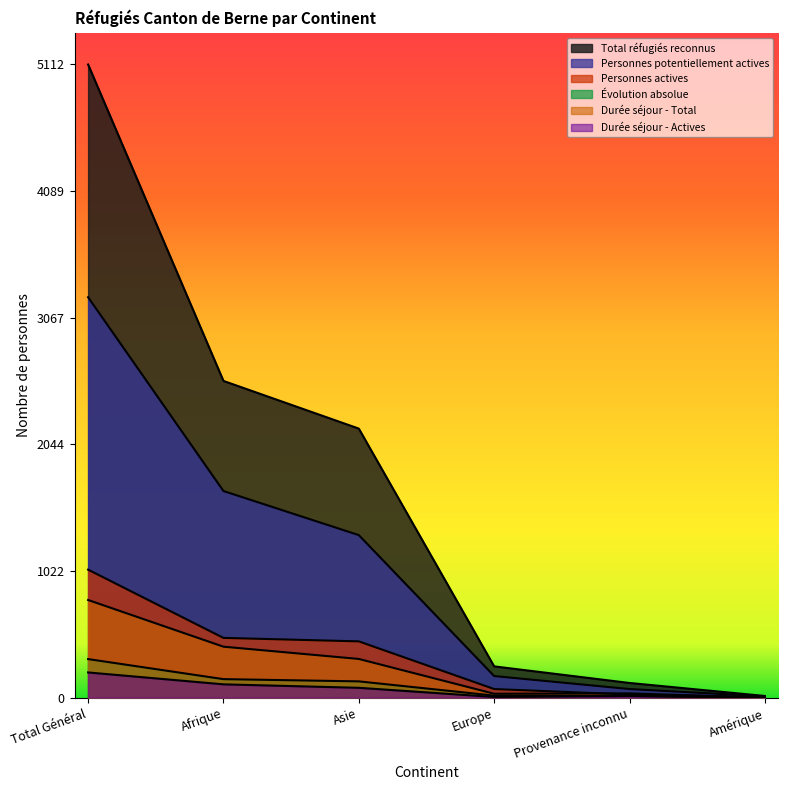

At which label does Personnes actives first exceed 454?

Total Général